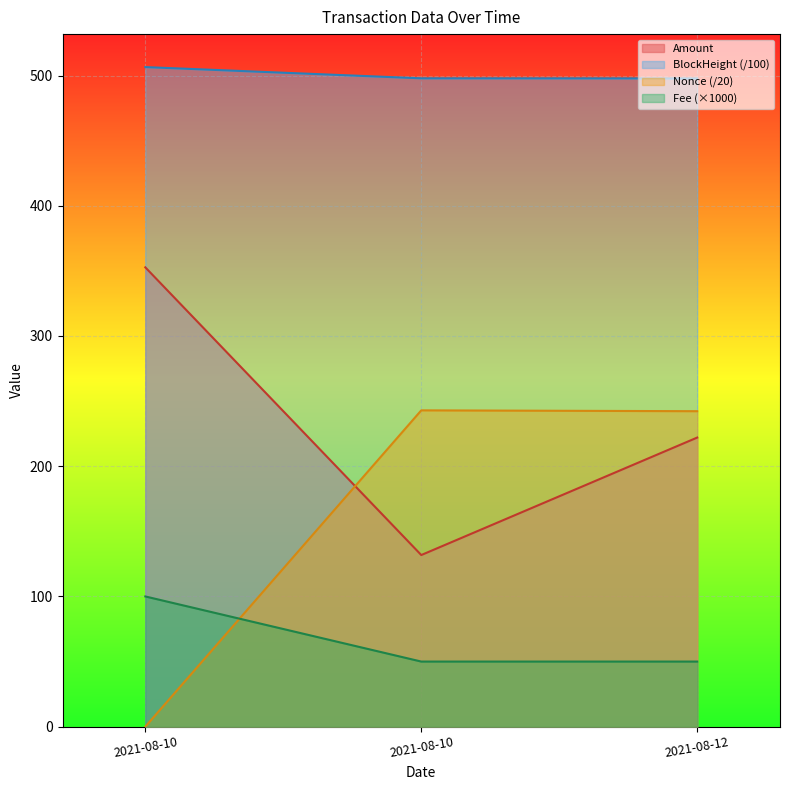

Reading left to right, list all the values displayed in this chart.

Amount: 352.7	131.8	222.0
Fee: 100.0	50.0	50.0
BlockHeight: 506.5	497.9	497.8
Nonce: 0.0	242.9	242.2